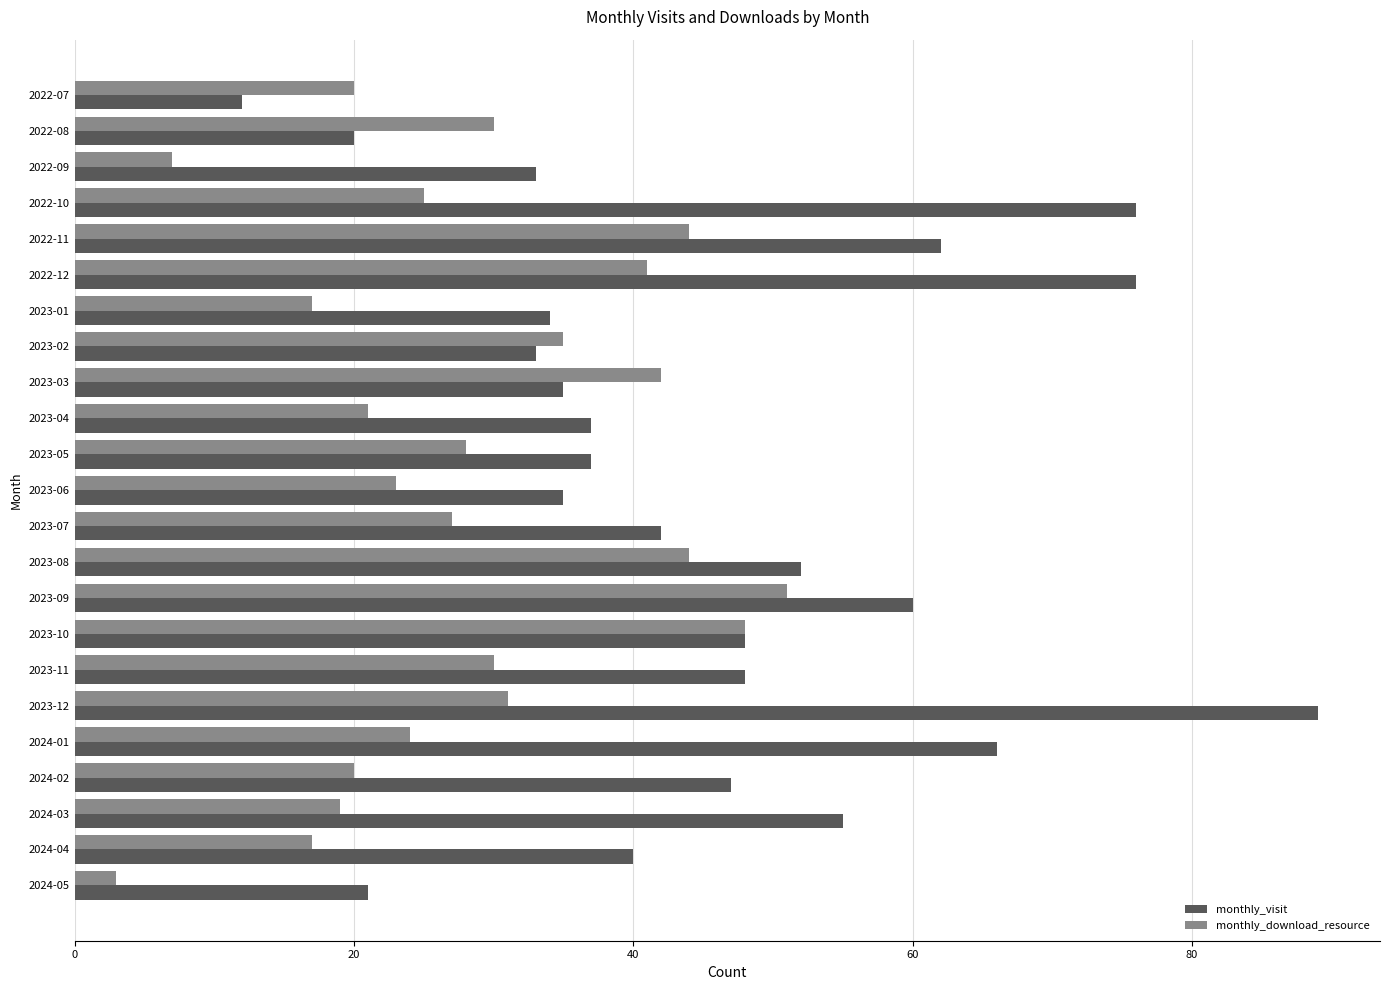

What is the difference between the maximum and minimum values in the monthly_visit series?

77